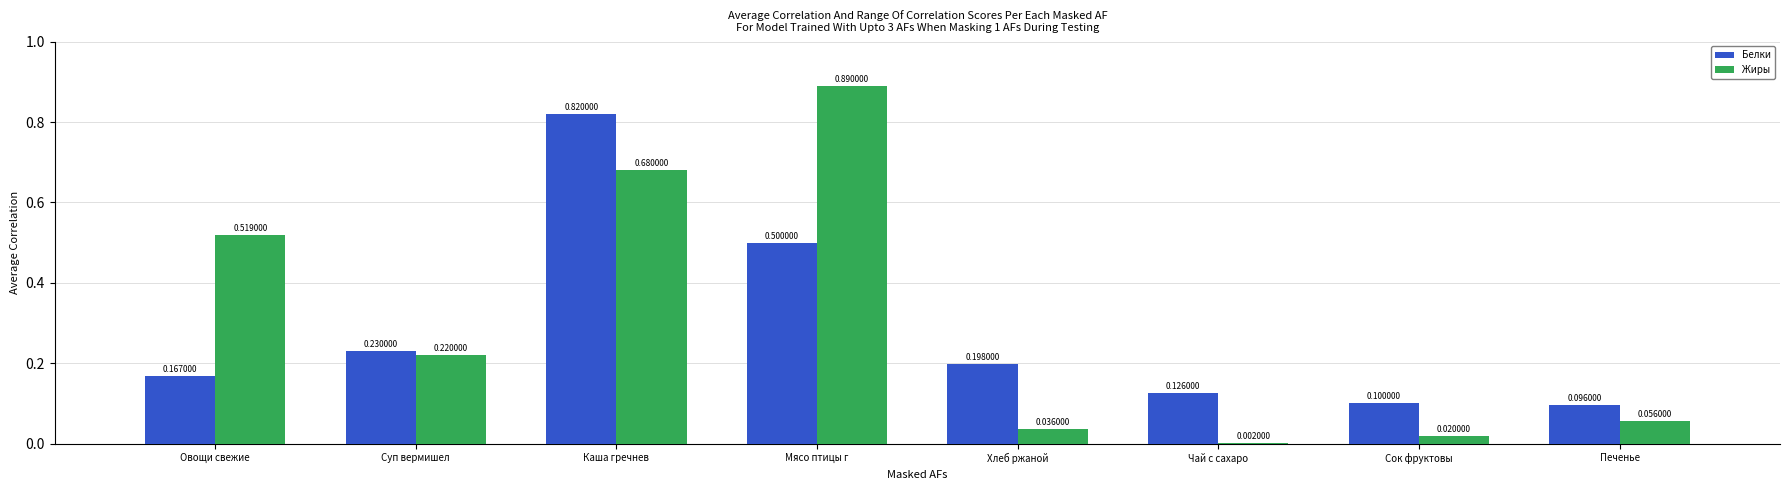

The value of Белки at Чай с сахаро is 0.1. True or false?

True